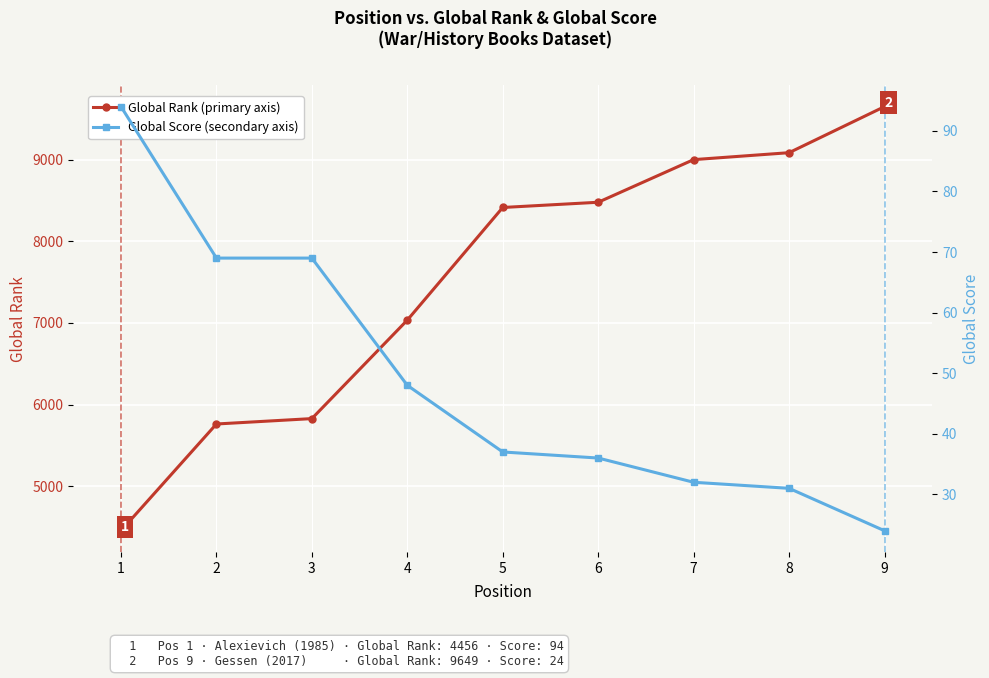

True or false: Global Rank and Global Score cross at least once.

False